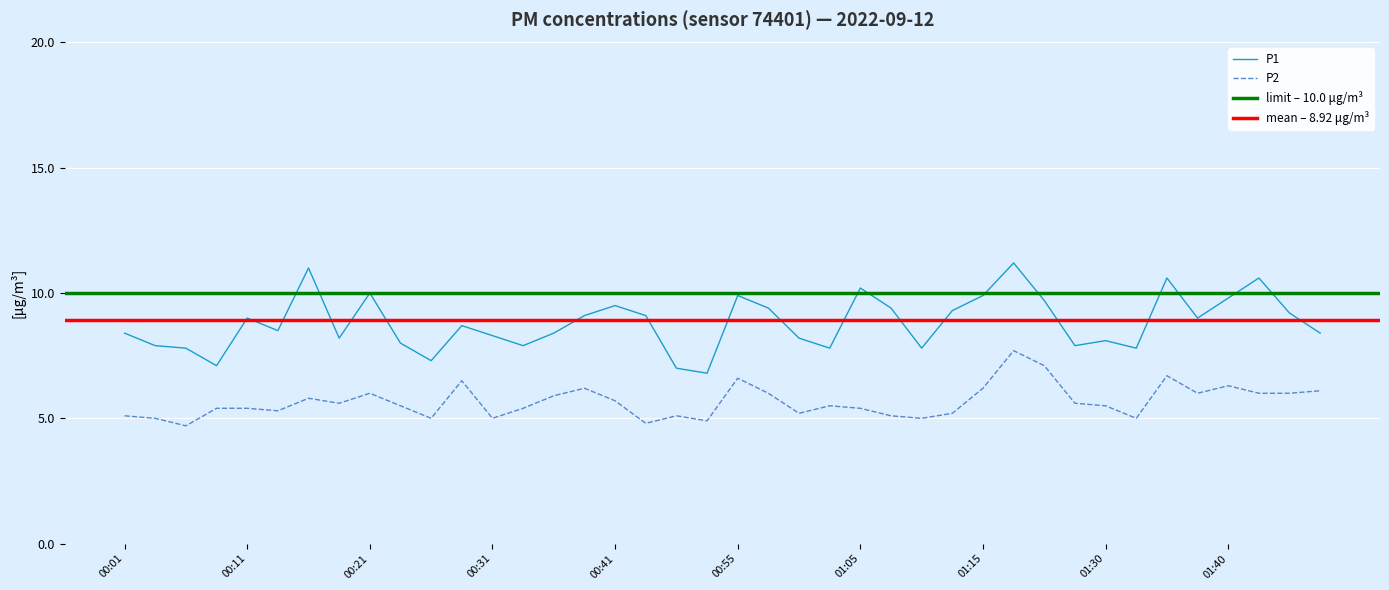

True or false: P1 has a value of 7.1 at 00:09.

True